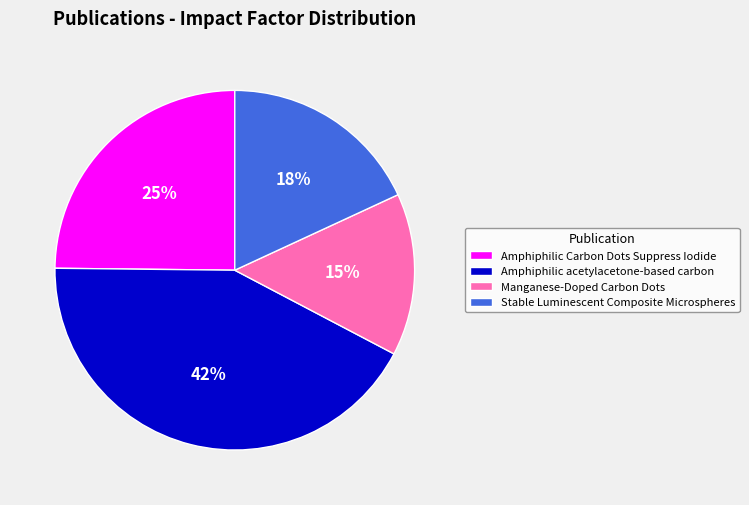

How many slices are in this pie chart?

4